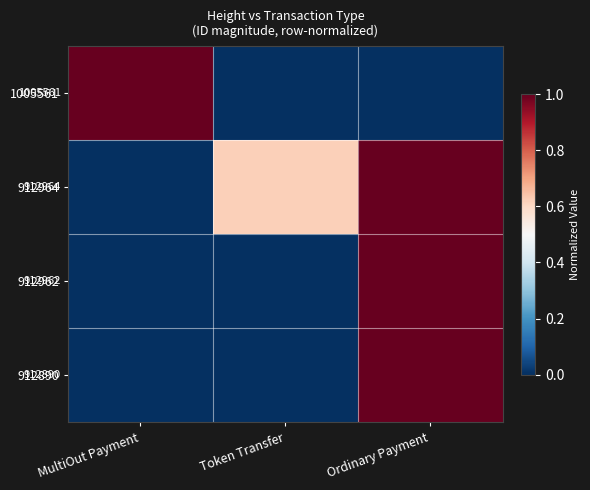

How many positive values does the 912962 series have?

1